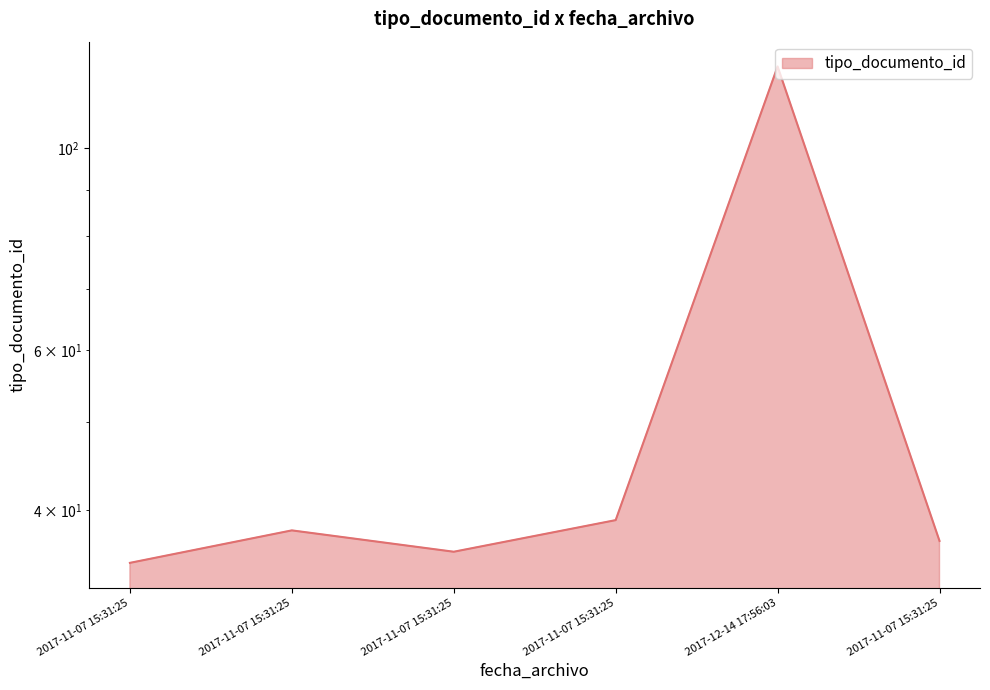

Is it true that the value at 2017-11-07 15:31:25 is 38?

True